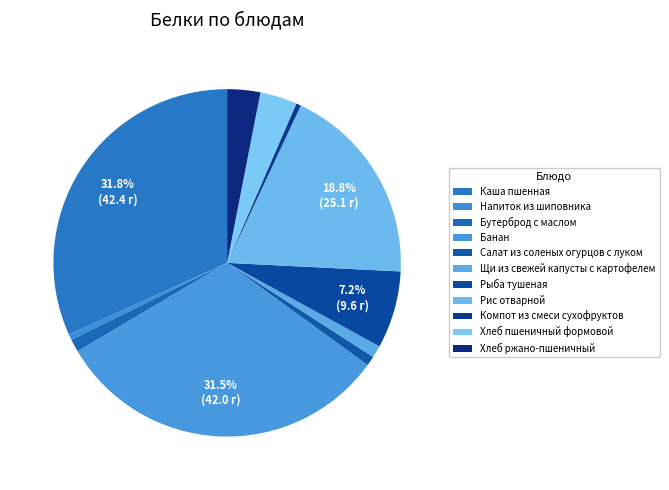

Combined, what portion of the pie is Хлеб ржано-пшеничный and Банан?

34.6%